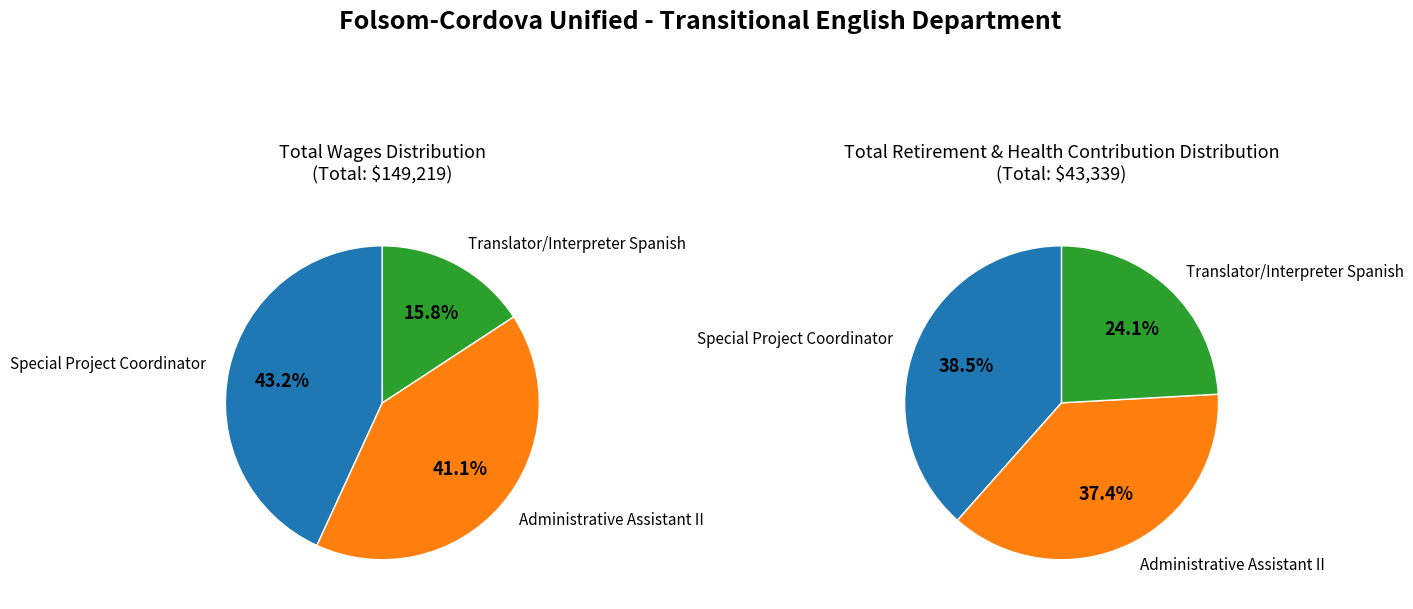

True or false: Administrative Assistant II accounts for 35% of the total.

False